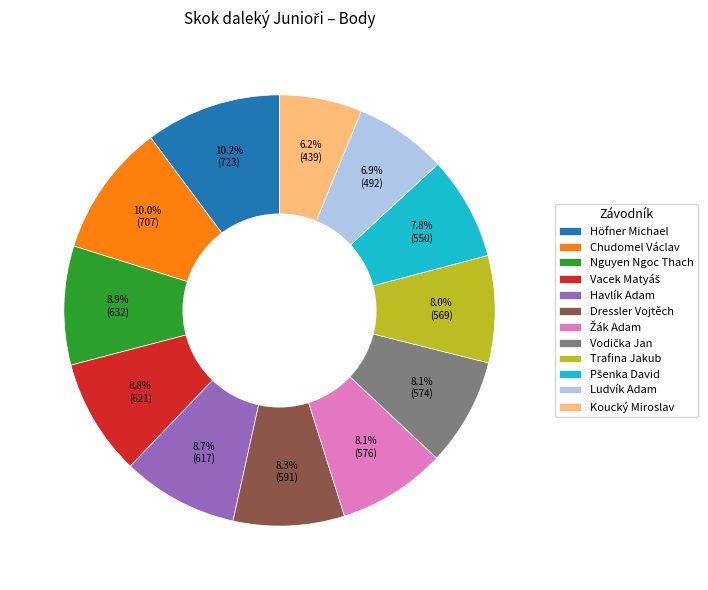

What portion of the pie excludes Nguyen Ngoc Thach?

91.1%